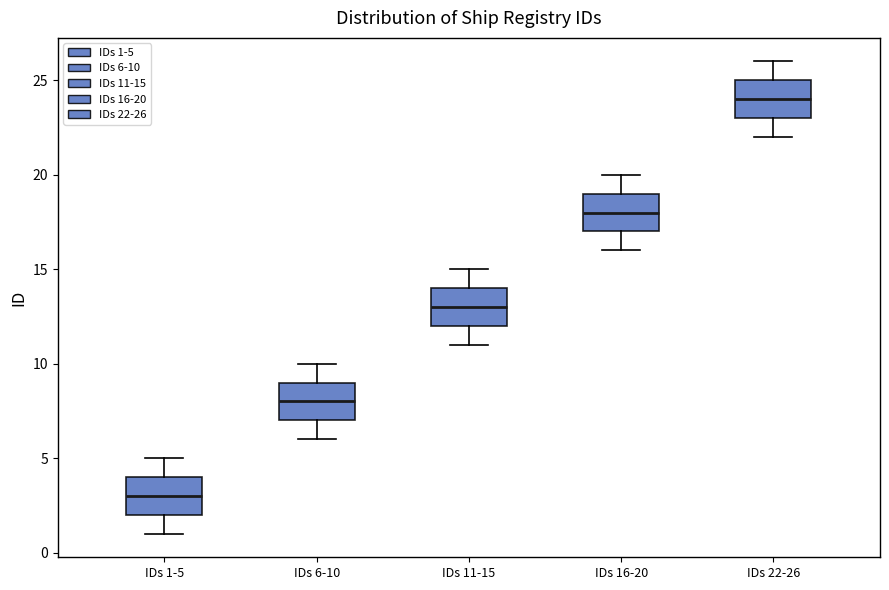

Which box has the lowest median line?

IDs 1-5